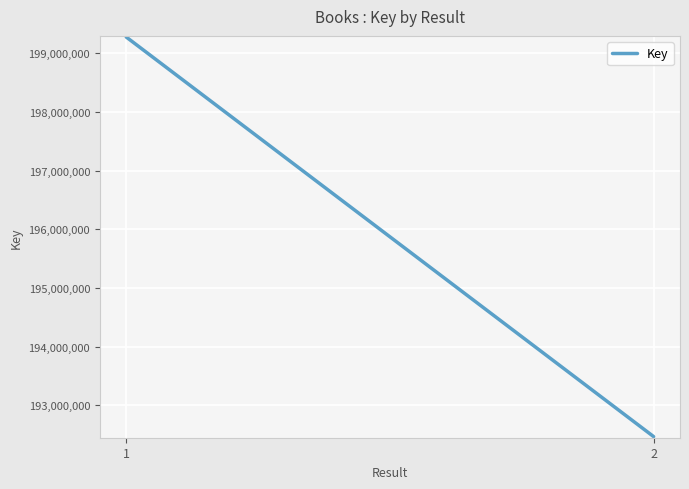

The value at 1 is 107513076. True or false?

False